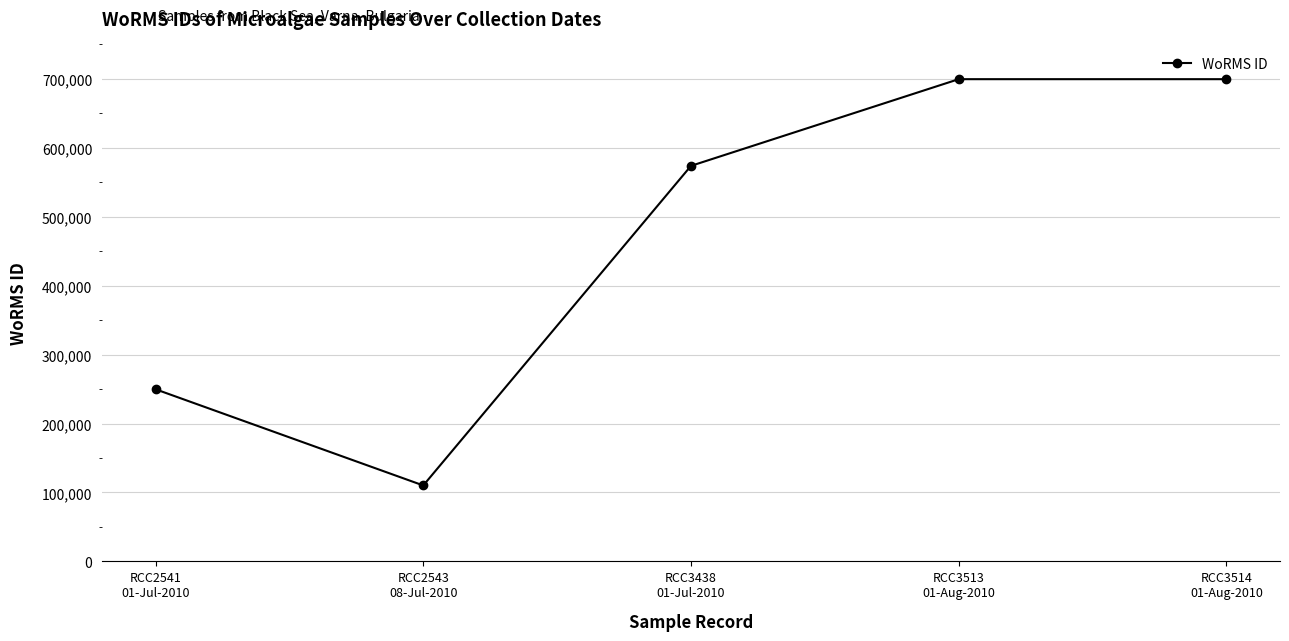

True or false: the data shows 699620 at RCC3513
01-Aug-2010.

True